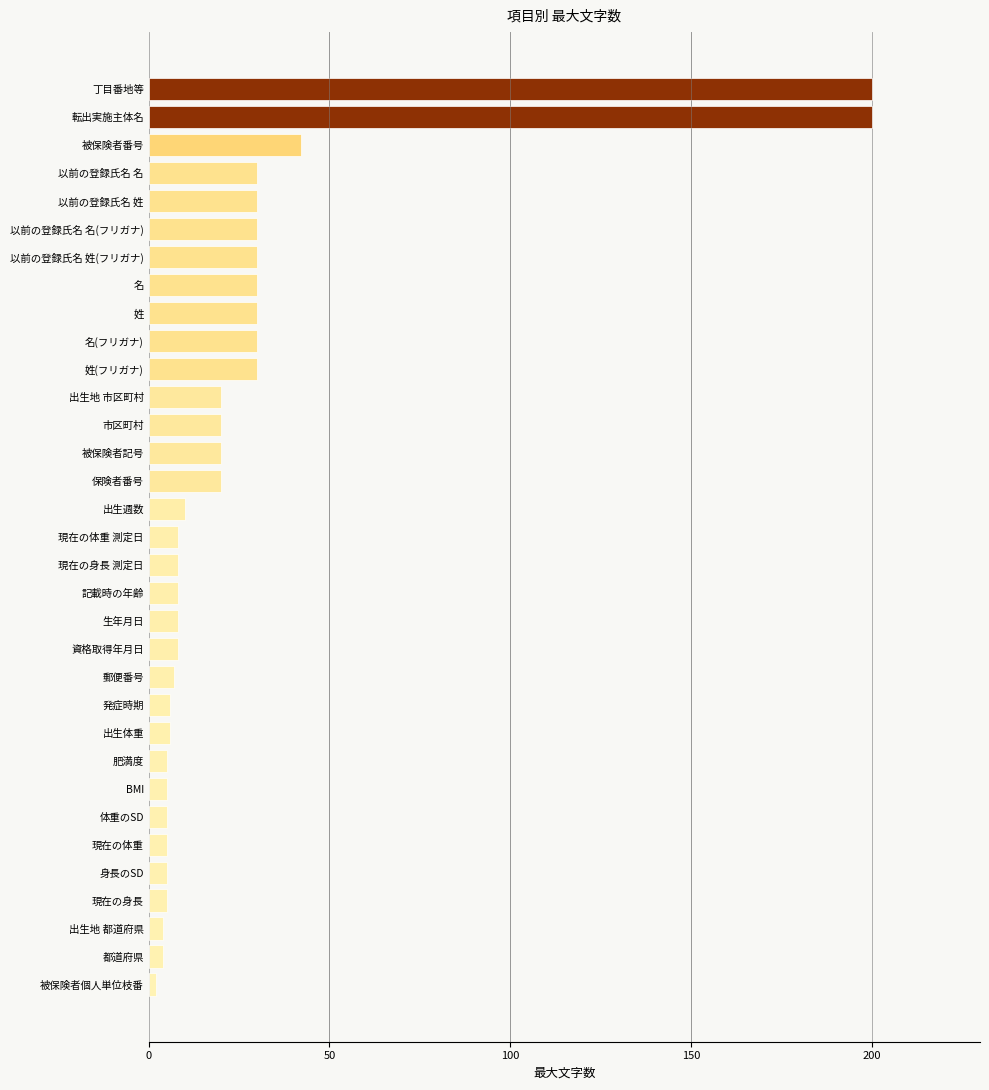

What is the change in value from BMI to 名(フリガナ)?

+25